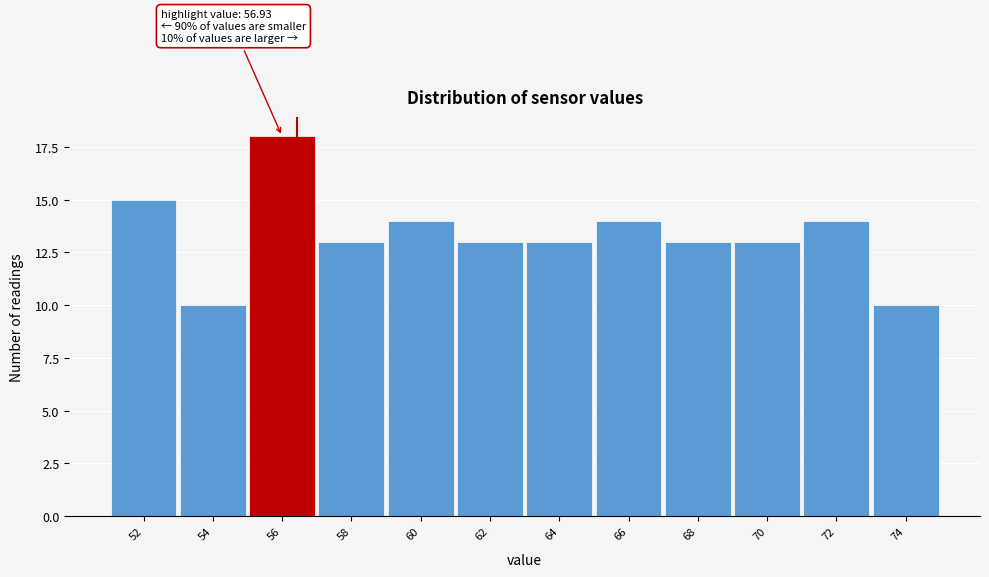

Reading left to right, extract all data points from this chart.

52=15	54=10	56=18	58=13	60=14	62=13	64=13	66=14	68=13	70=13	72=14	74=10